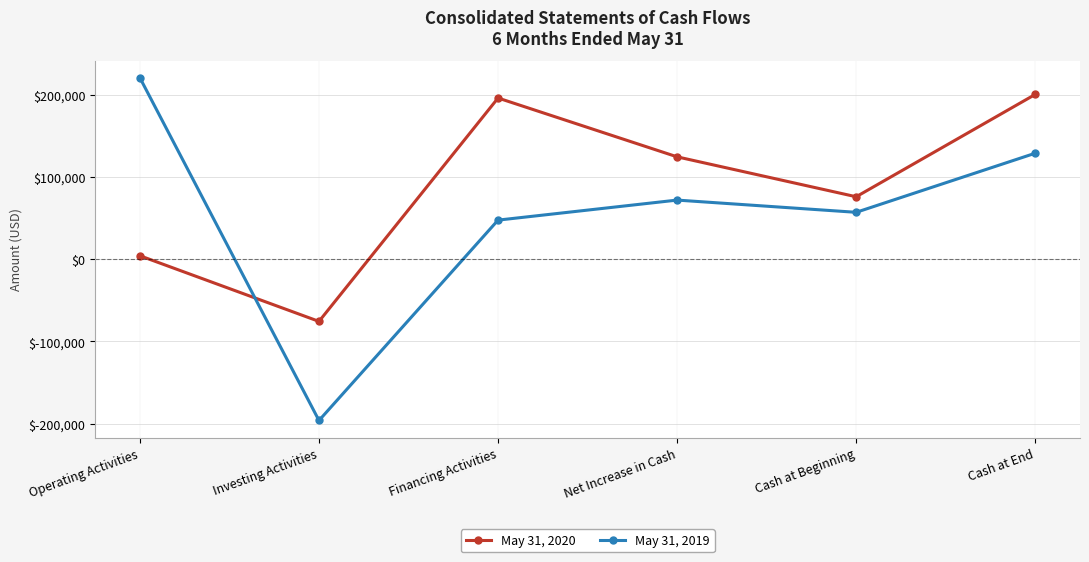

Rank the categories by May 31, 2020 value from highest to lowest.

Cash at End, Financing Activities, Net Increase in Cash, Cash at Beginning, Operating Activities, Investing Activities